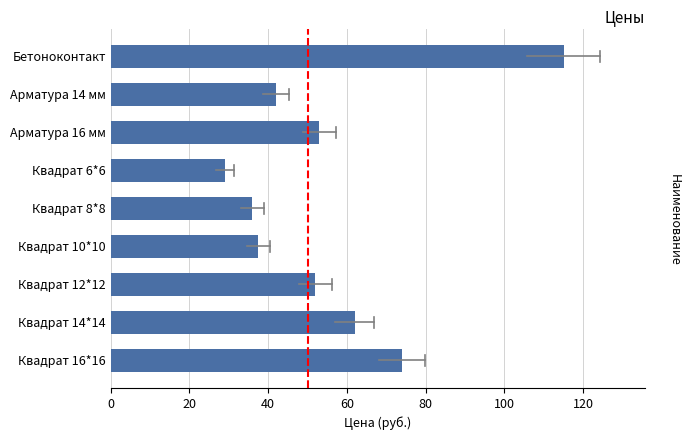

Reading top to bottom, extract all data points from this chart.

Бетоноконтакт=115.0	Арматура 14 мм=42.0	Арматура 16 мм=53.0	Квадрат 6*6=29.0	Квадрат 8*8=36.0	Квадрат 10*10=37.5	Квадрат 12*12=52.0	Квадрат 14*14=62.0	Квадрат 16*16=74.0